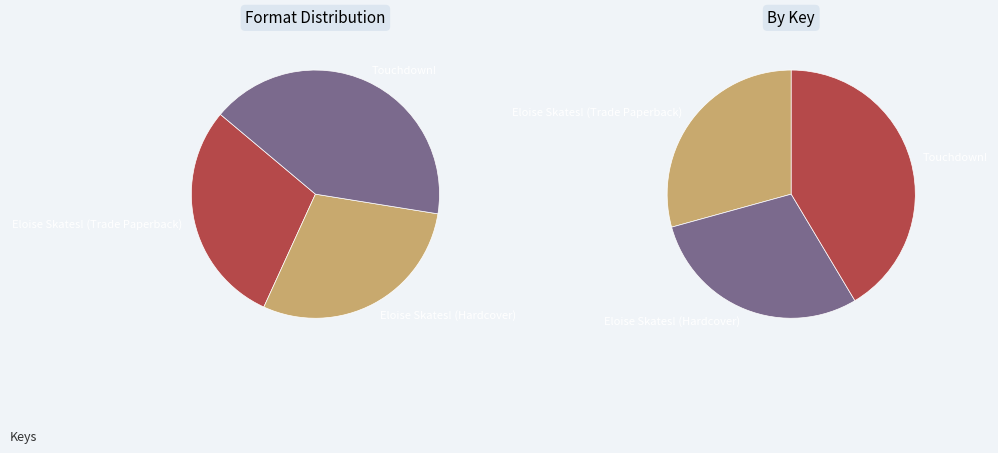

What is the ratio of the value at Touchdown! to the value at Eloise Skates! (Trade Paperback)?

1.4